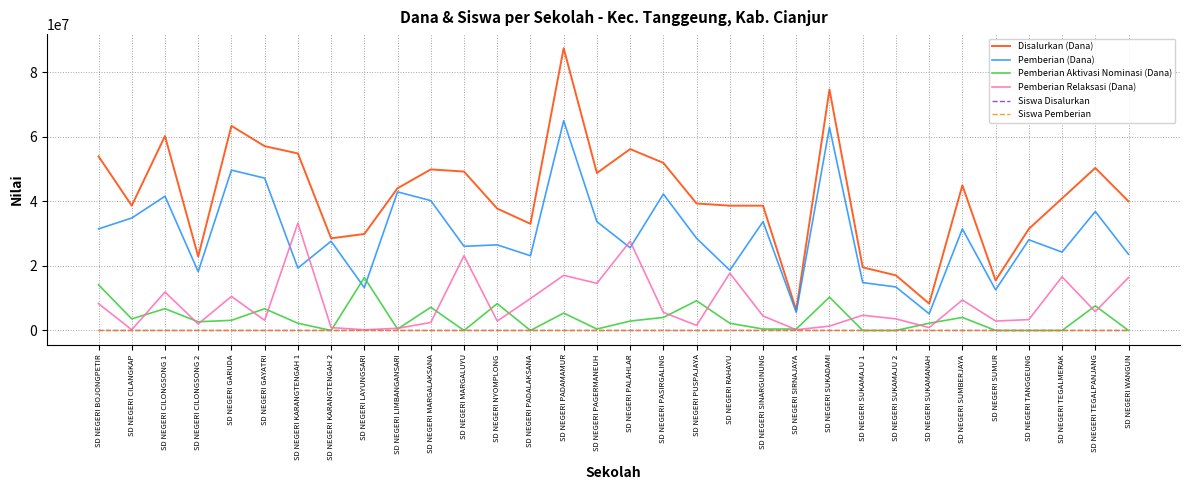

Is it true that Siswa Disalurkan equals 69 at SD NEGERI KARANGTENGAH 2?

True